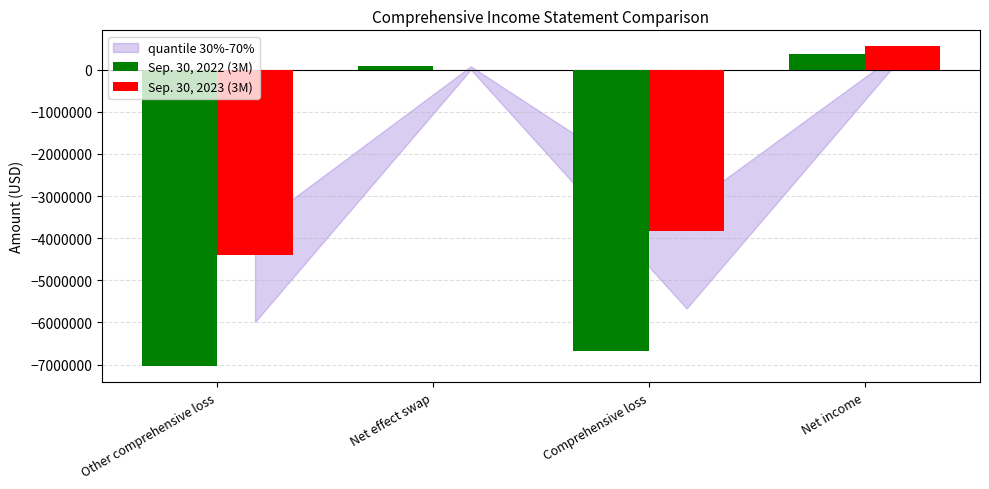

Which series has the largest total across all categories?

Sep. 30, 2023 (3M)